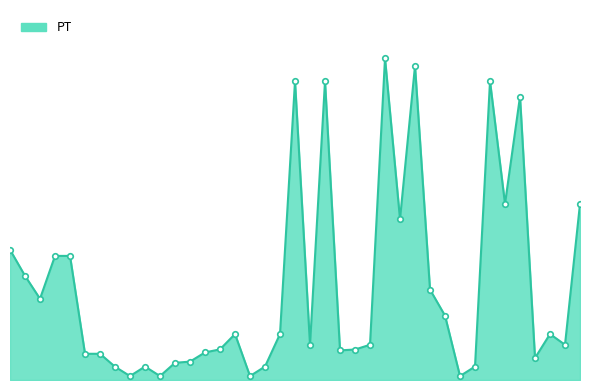

Does the chart display data point markers on the line(s)?

No